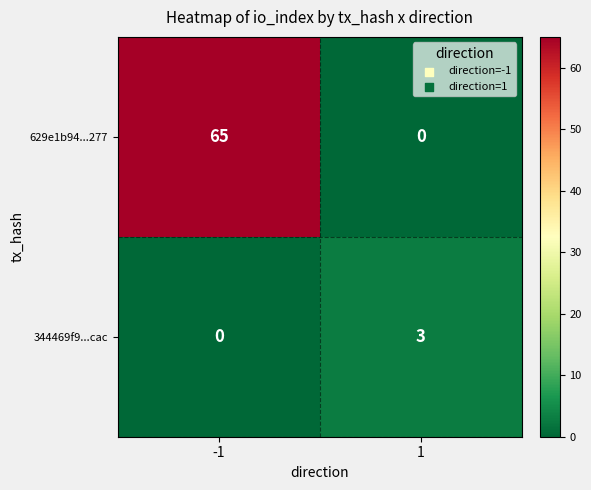

Rank the series at -1 from lowest to highest value.

344469f9...cac, 629e1b94...277